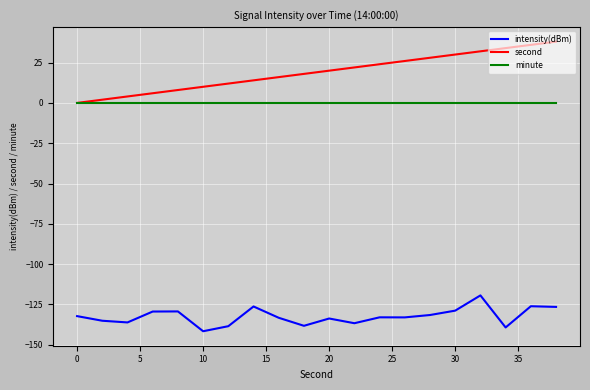

Count the number of data series in this chart.

3